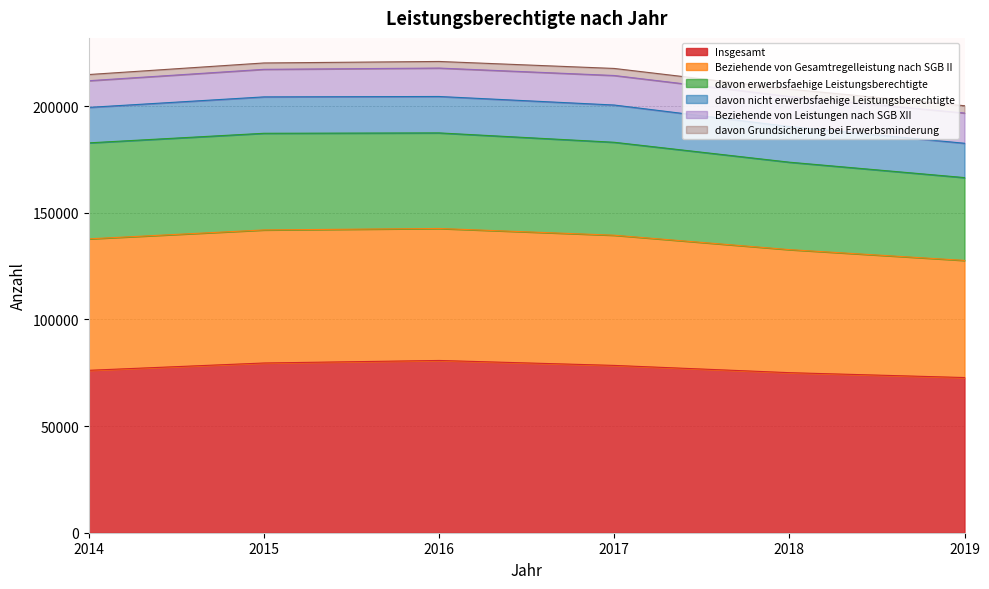

In Beziehende von Gesamtregelleistung nach SGB II, how many points are higher than both neighbors (excluding endpoints)?

1